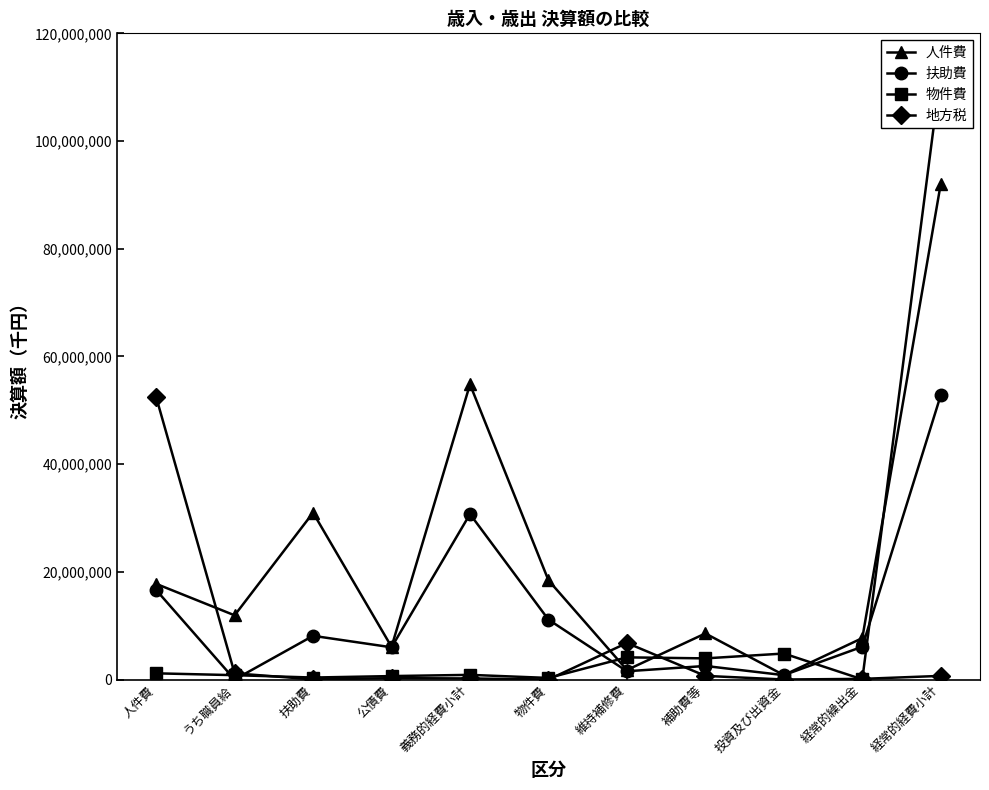

What is the value of the 物件費 point at the 4th from the left?

638692